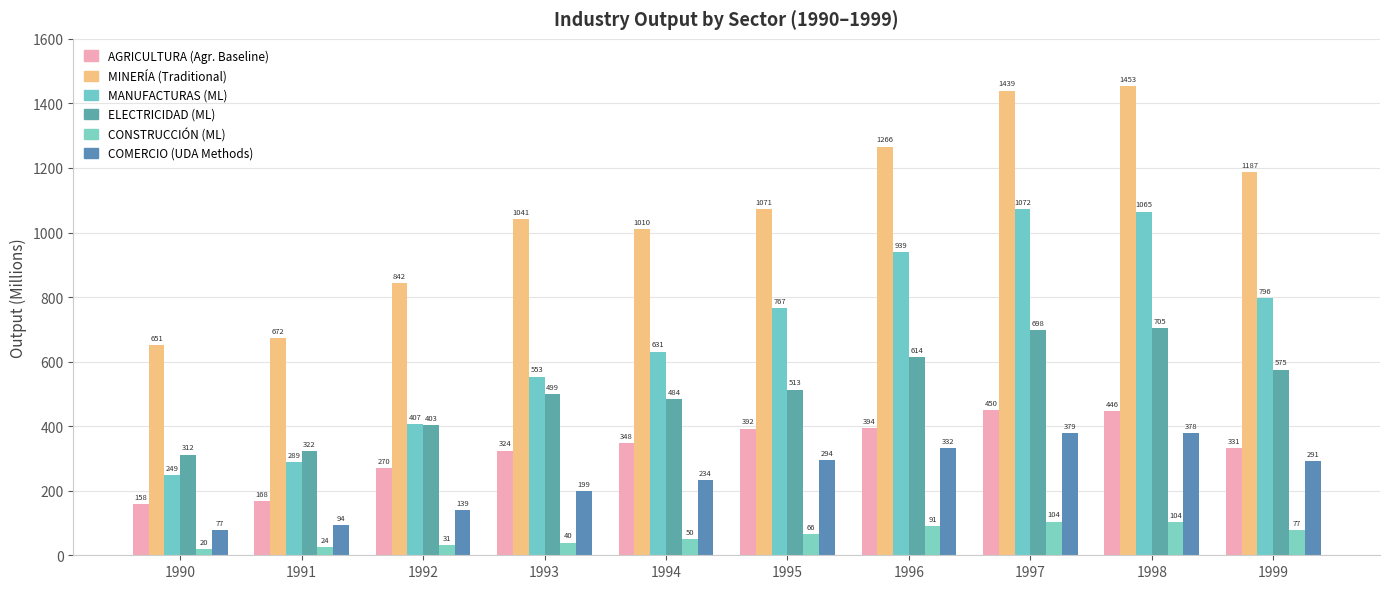

How many series are shown in this chart?

6